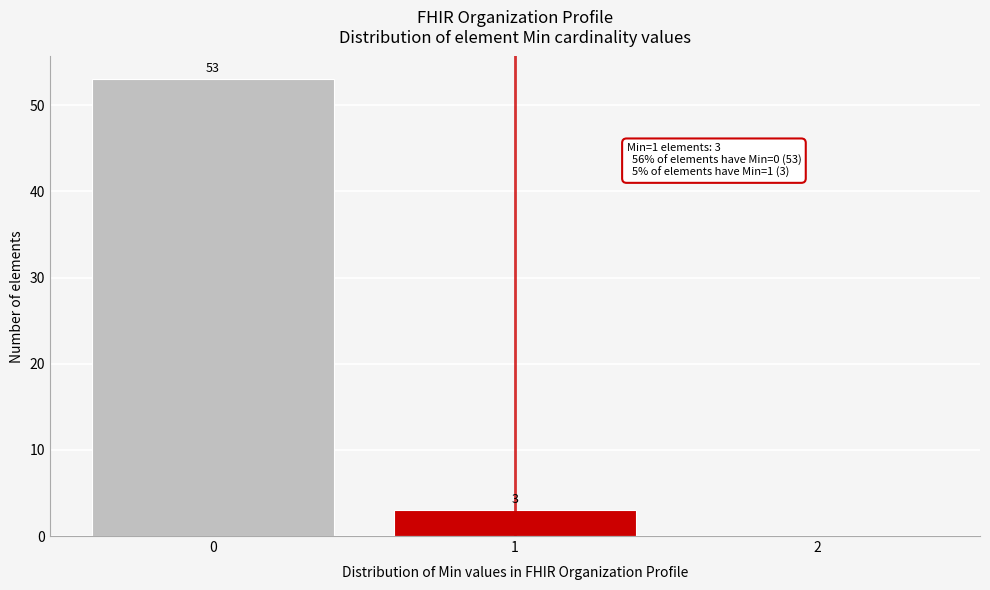

Over which range of the x-axis is the bar tallest?

-0.5 to 0.5